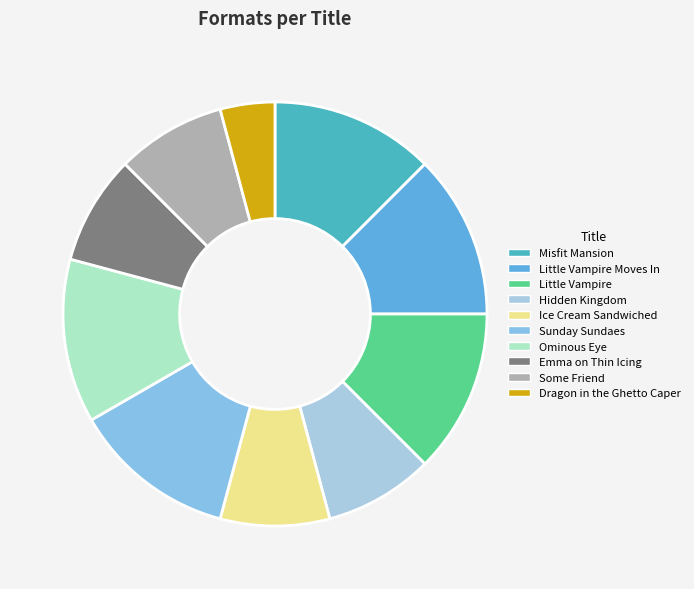

Which slice is the smallest?

Dragon in the Ghetto Caper